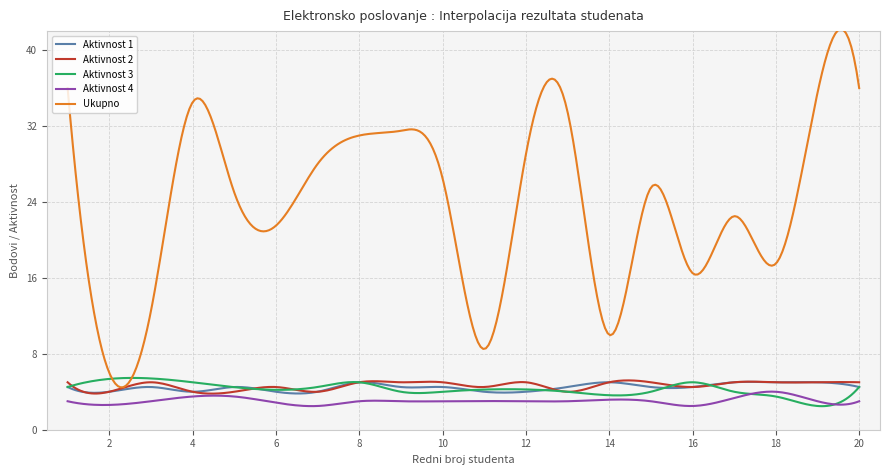

What are all the series names shown in the legend?

Aktivnost 1, Aktivnost 2, Aktivnost 3, Aktivnost 4, Ukupno